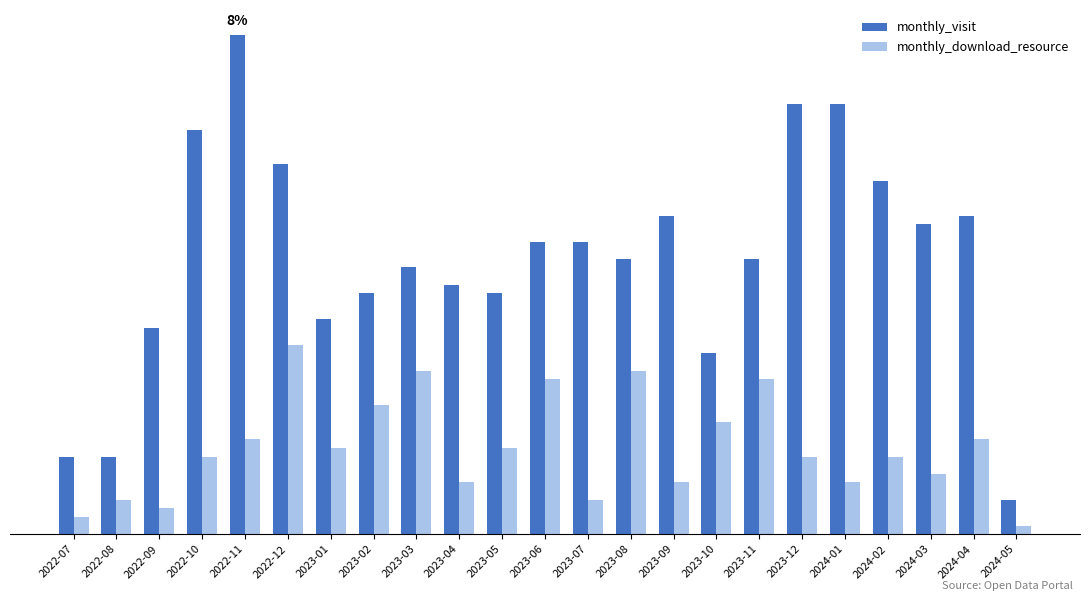

Does the chart contain any negative values?

No